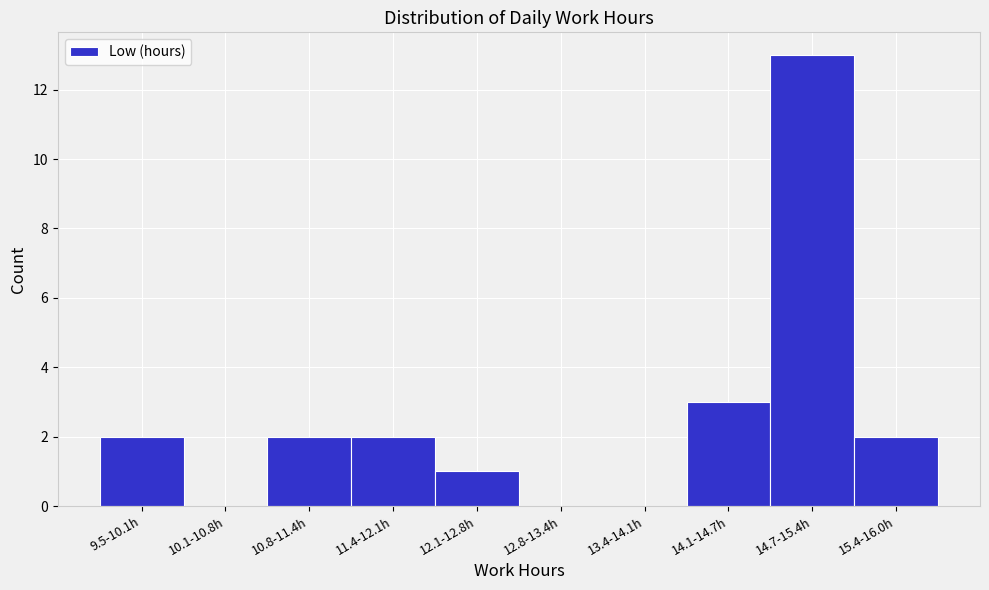

Reading left to right, what are all the values shown in this chart?

9.5-10.1h=2	10.1-10.8h=0	10.8-11.4h=2	11.4-12.1h=2	12.1-12.8h=1	12.8-13.4h=0	13.4-14.1h=0	14.1-14.7h=3	14.7-15.4h=13	15.4-16.0h=2